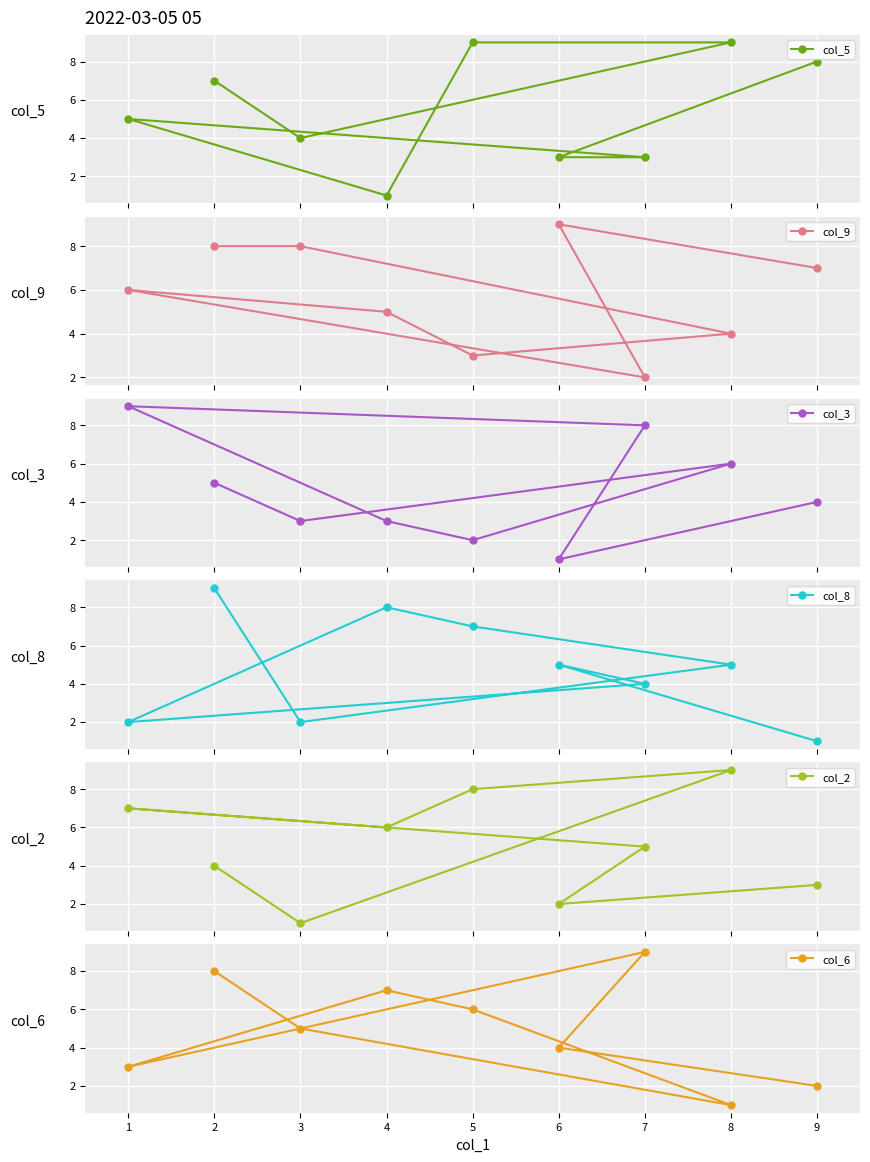

How many interior local valleys does the col_5 series have?

2